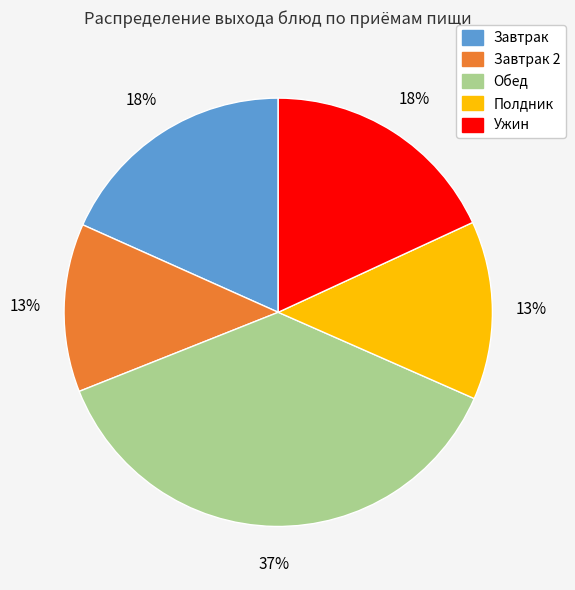

How many segments does this pie chart have?

5